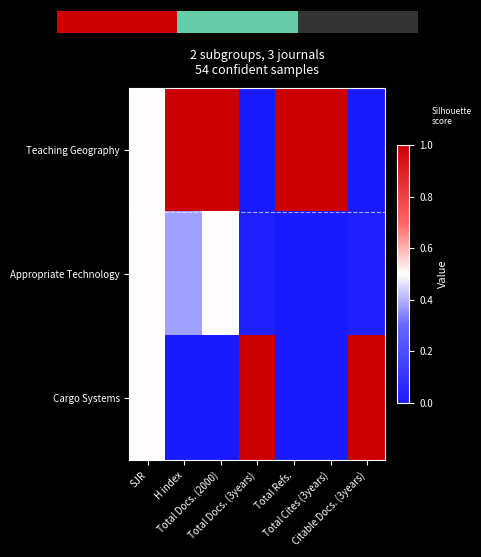

What is the sum of all Cargo Systems values?

2.5